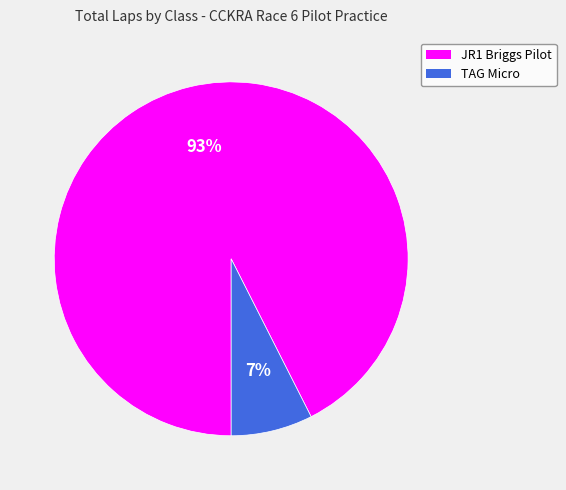

What is the smallest slice in the pie chart?

TAG Micro